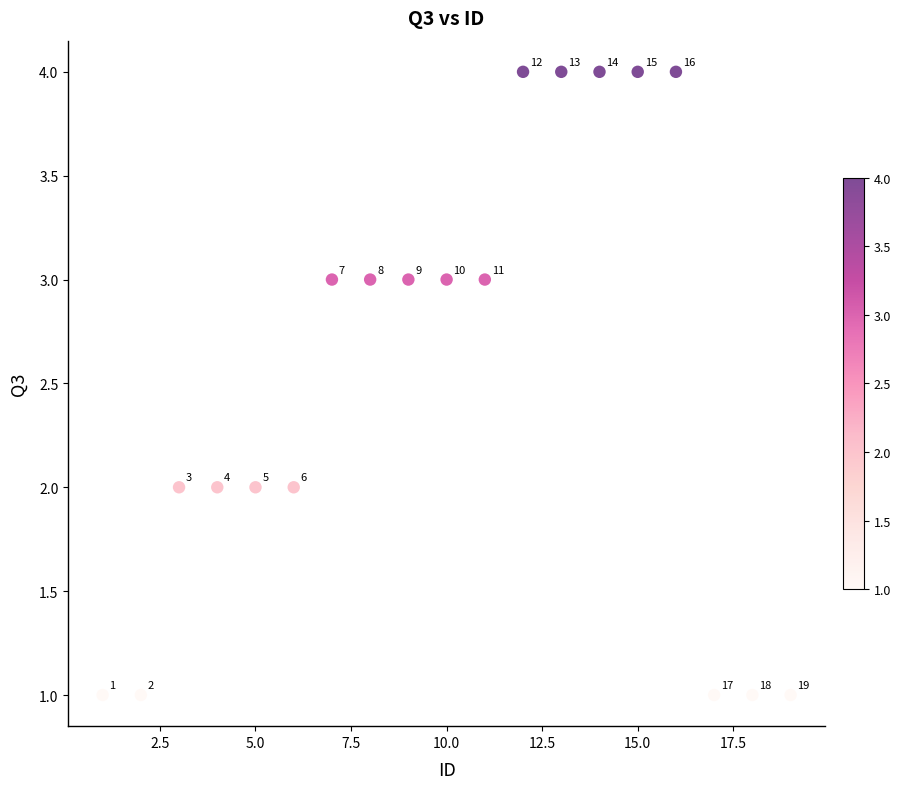

What is the range of Y values (max minus min)?

3